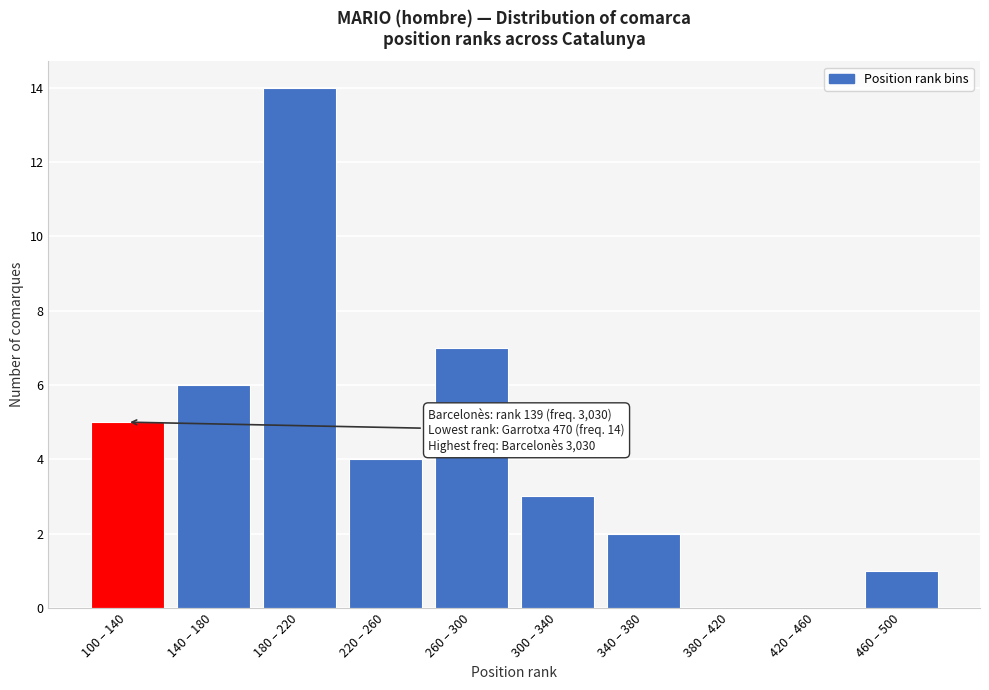

Reading left to right, list all the values displayed in this chart.

100 – 140=5	140 – 180=6	180 – 220=14	220 – 260=4	260 – 300=7	300 – 340=3	340 – 380=2	380 – 420=0	420 – 460=0	460 – 500=1